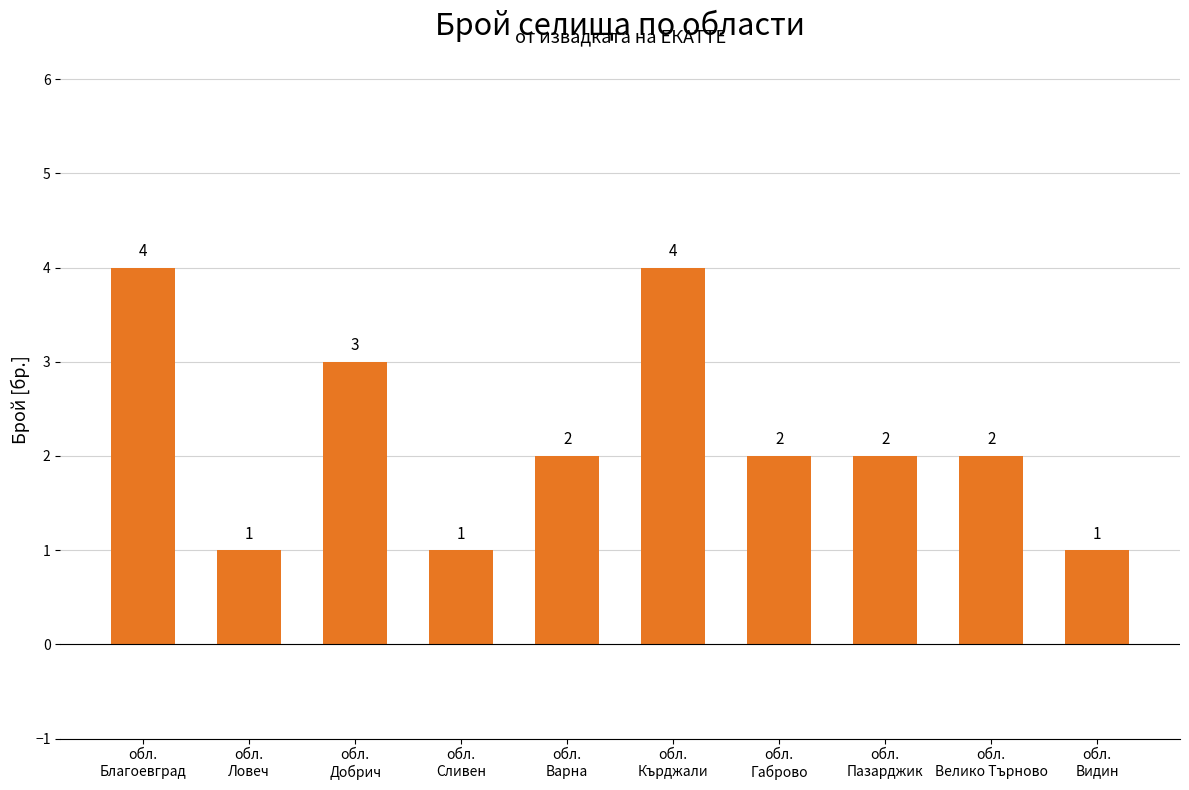

How many values are between 1 and 3?

8